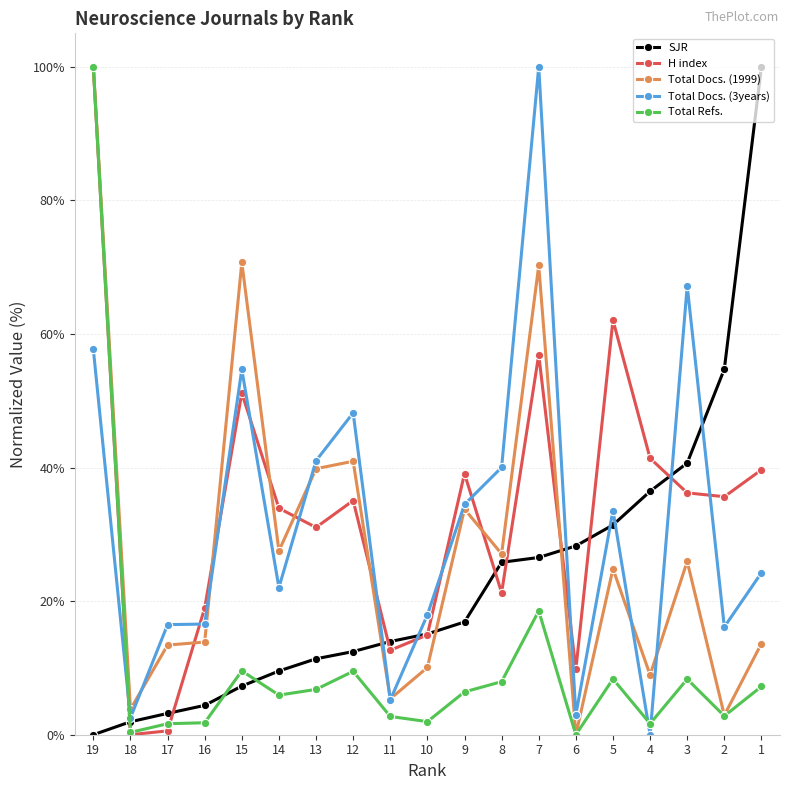

What are all the series names shown in the legend?

SJR, H index, Total Docs. (1999), Total Docs. (3years), Total Refs.